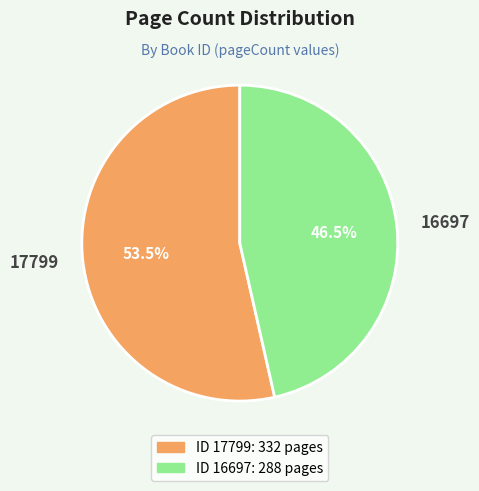

What is the smallest slice in the pie chart?

16697